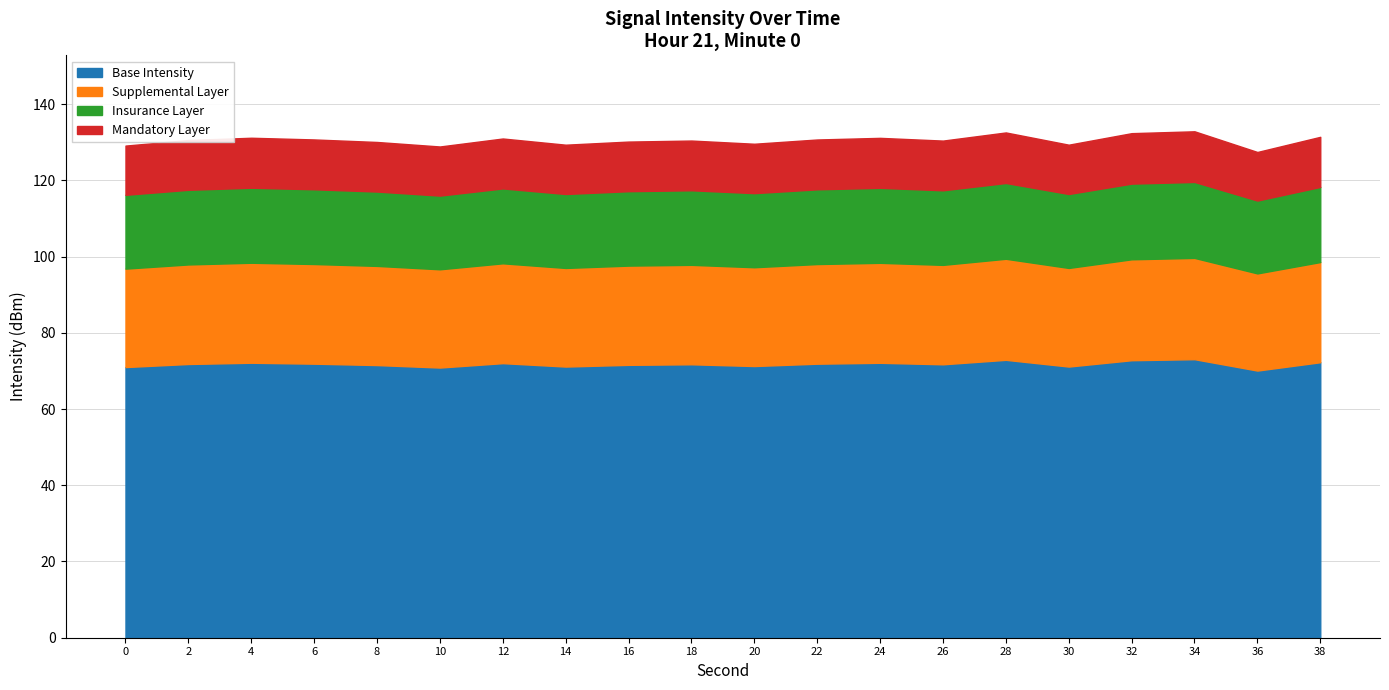

What is the total value across all series at 38?

131.4